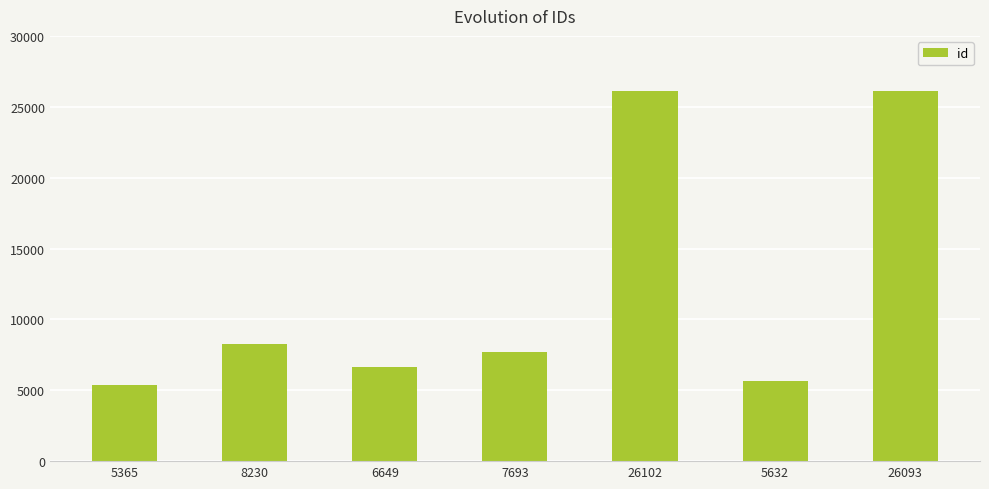

The value at 7693 is 3821. True or false?

False